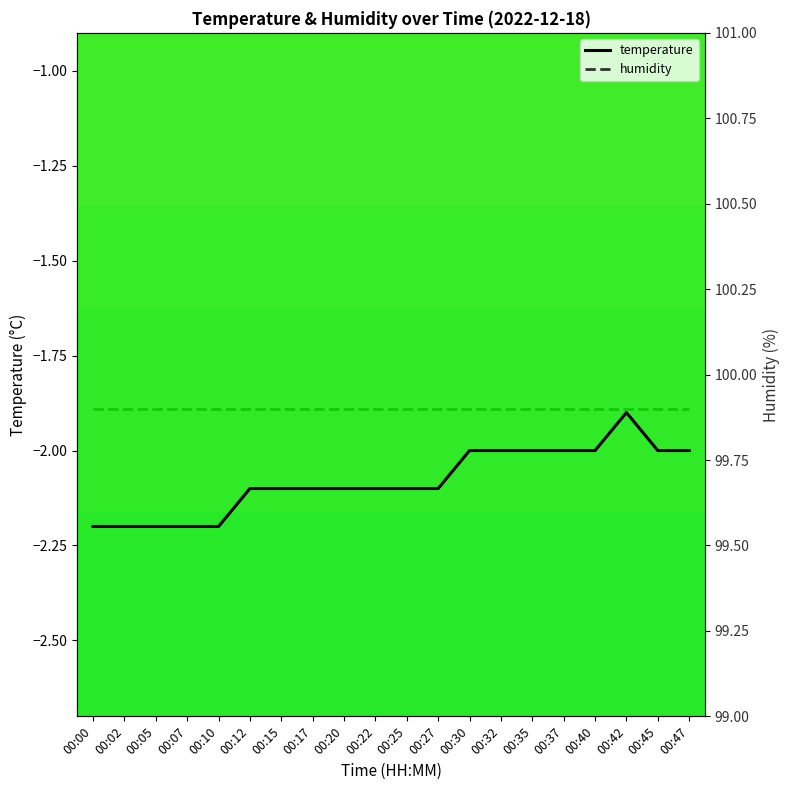

List the series in order of their peak value, lowest first.

temperature, humidity